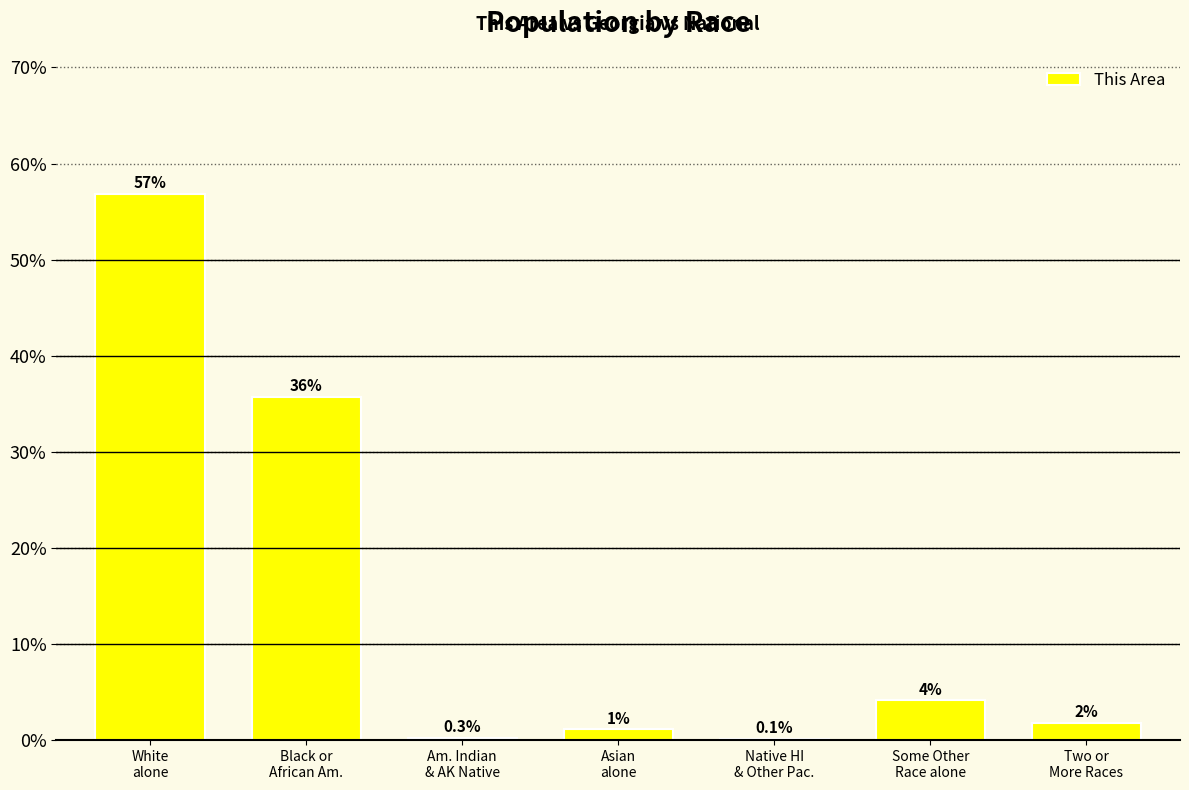

Reading right to left, extract all data points from this chart.

1.8	4.1	0.1	1.1	0.3	35.7	56.9